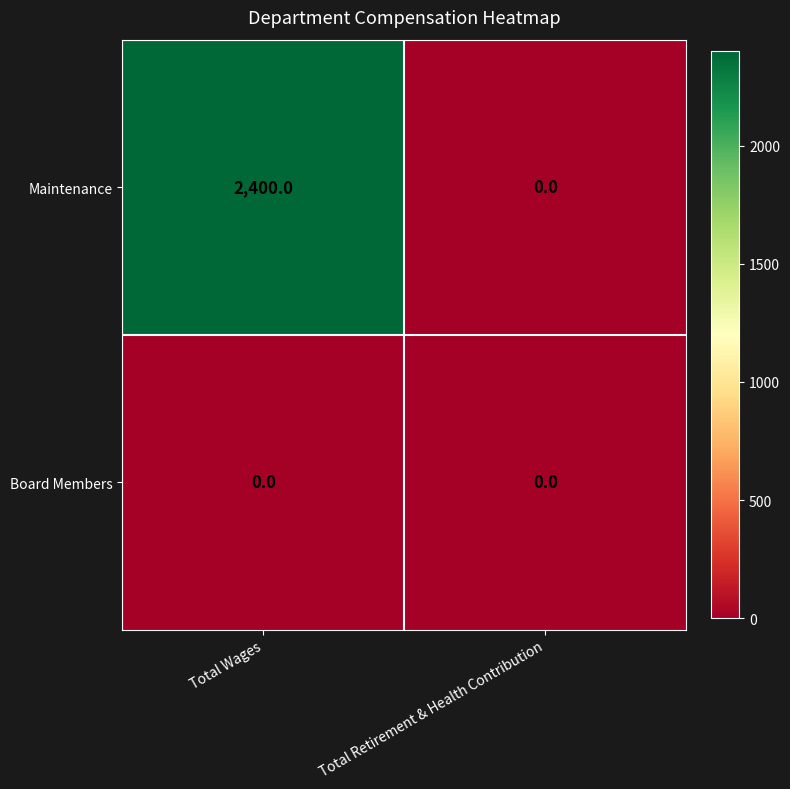

The Board Members series shows 0 at Total Retirement & Health Contribution. True or false?

True